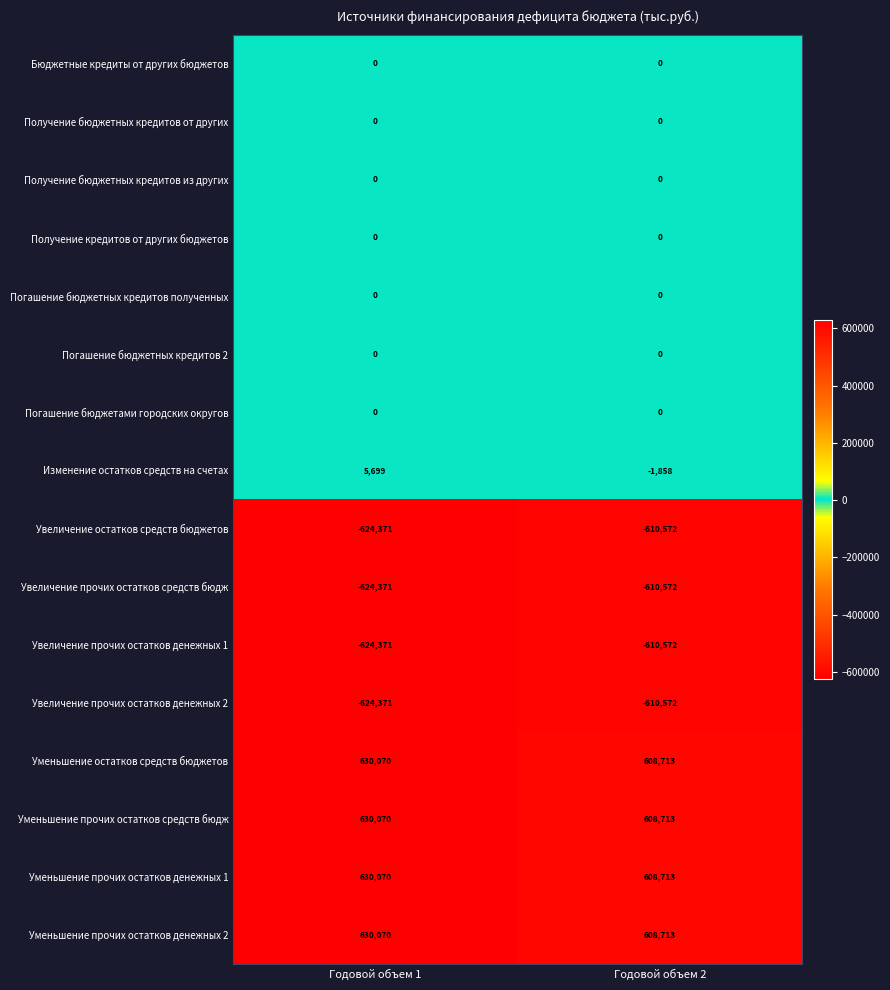

What is the total value across all series at Годовой объем 1?

28495